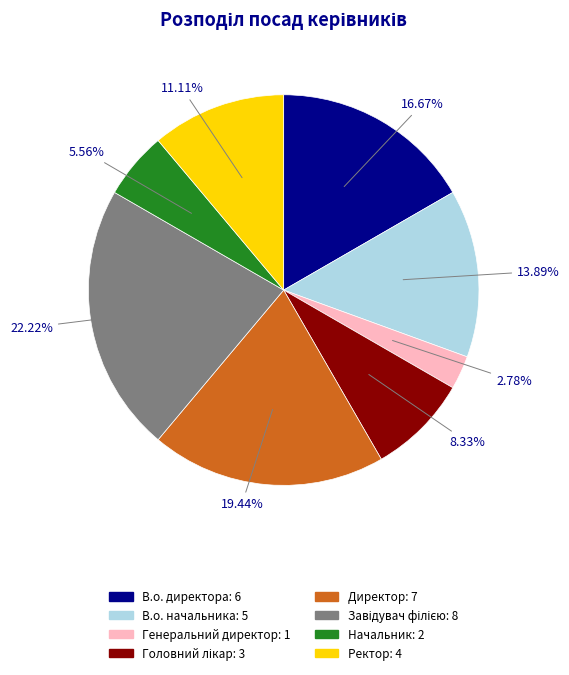

To the nearest percent, what portion does Начальник represent?

6%